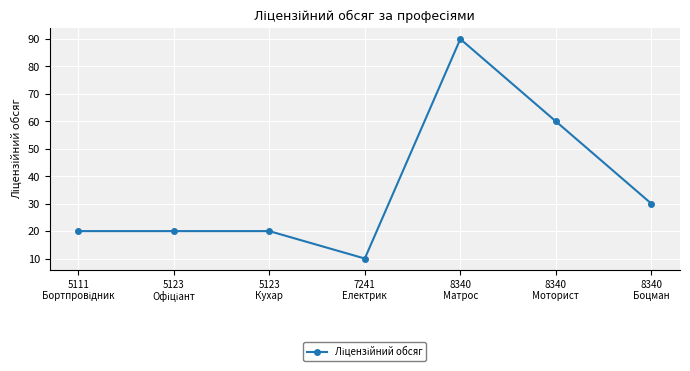

True or false: the data shows 28 at 5123
Кухар.

False